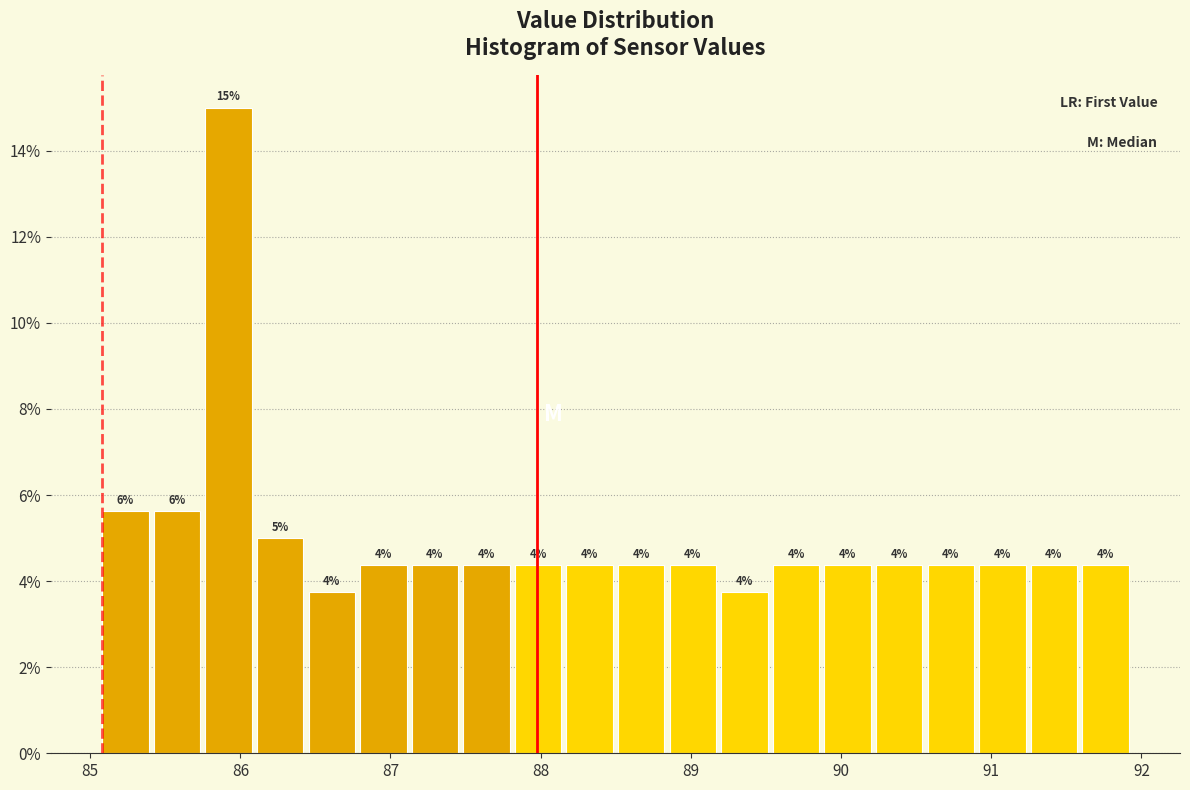

Around what value on the x-axis is the tallest bar? Give the approximate position of its centre, as read against the axis.

85.9